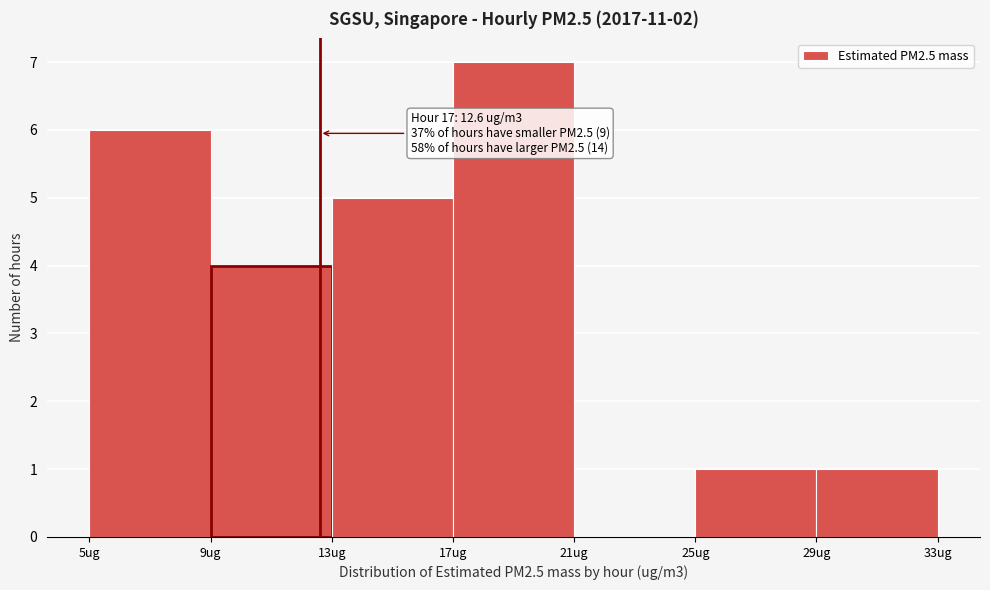

Which range on the x-axis has the tallest bar?

17 to 21